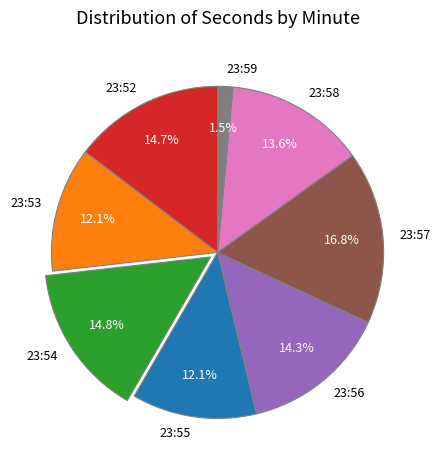

How many segments does this pie chart have?

8